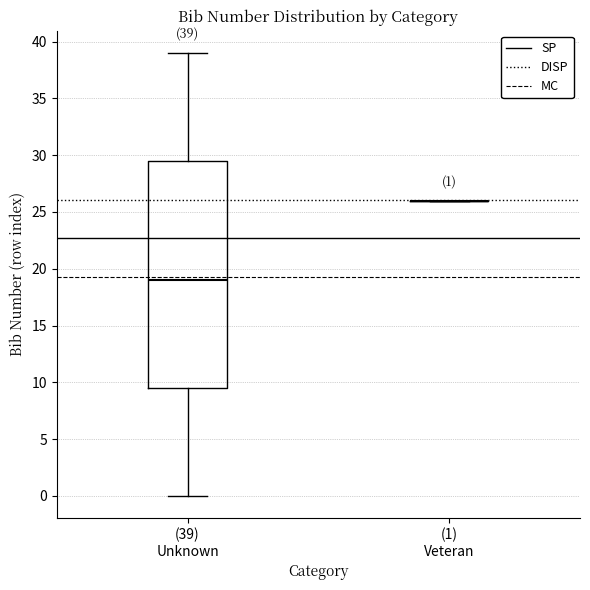

Comparing the boxes themselves (not the whiskers), which one is the tallest?

(39) Unknown